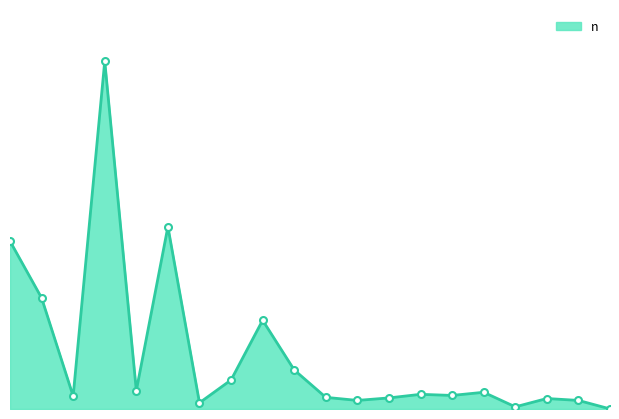

Is this an area chart (filled region under the line)?

Yes